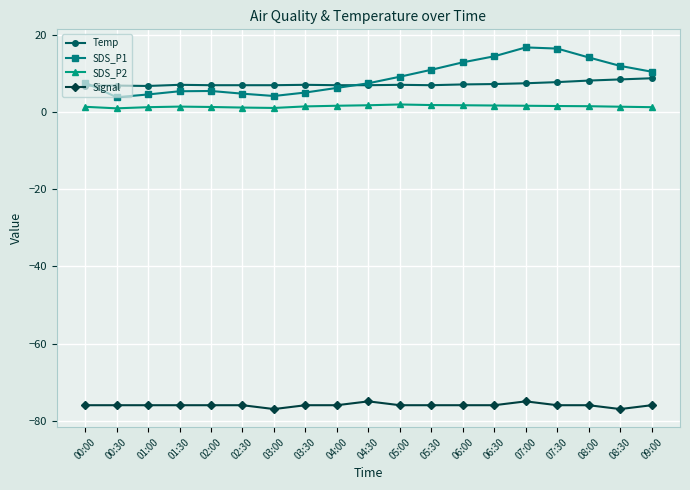

Rank the series by their maximum value, from highest to lowest.

SDS_P1, Temp, SDS_P2, Signal